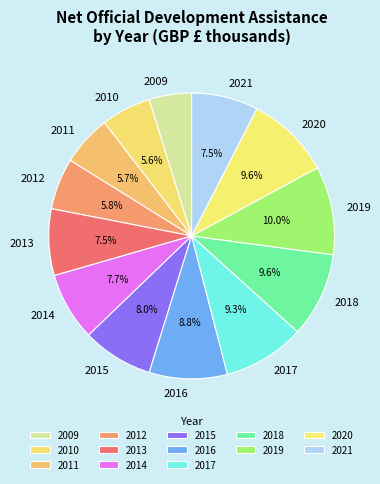

What is the smallest slice in the pie chart?

2009